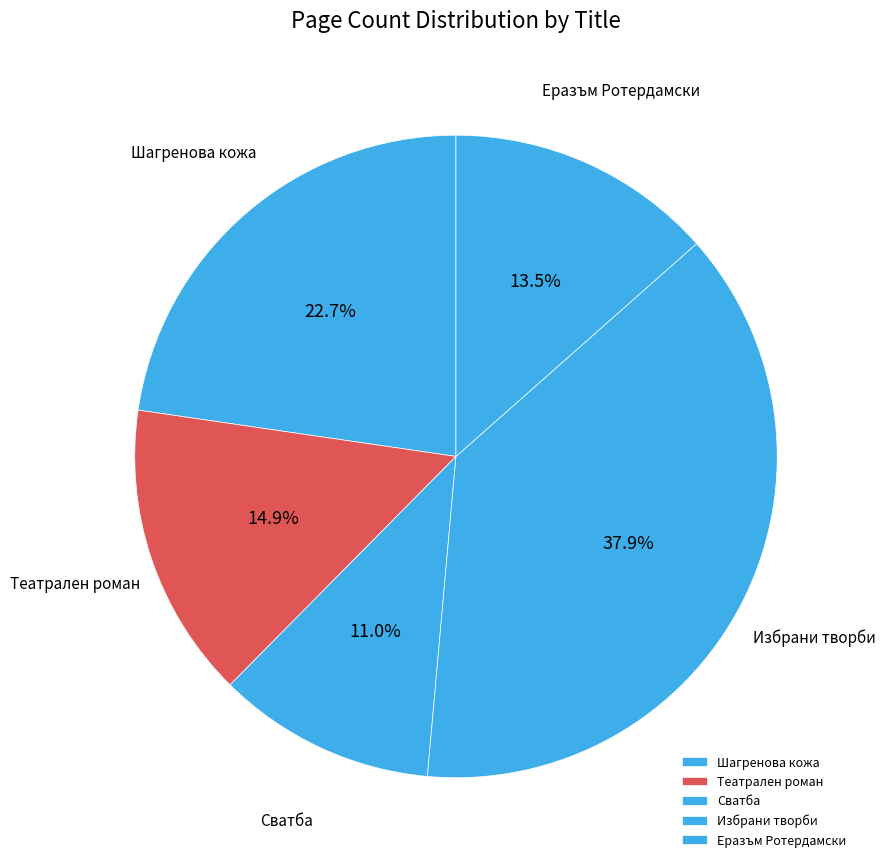

Approximately how many times larger is the value at Шагренова кожа compared to Сватба?

2.1